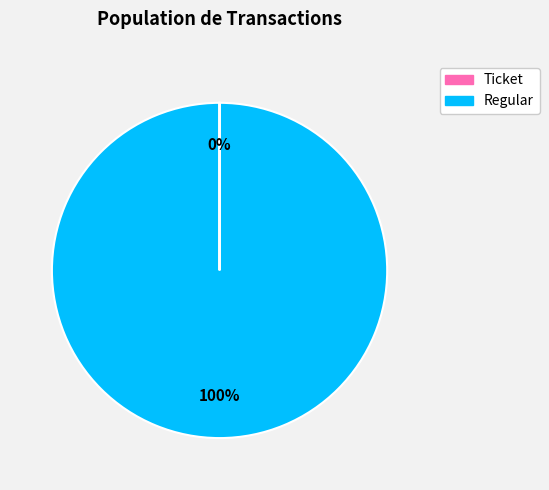

Is there a majority slice in this chart?

Yes